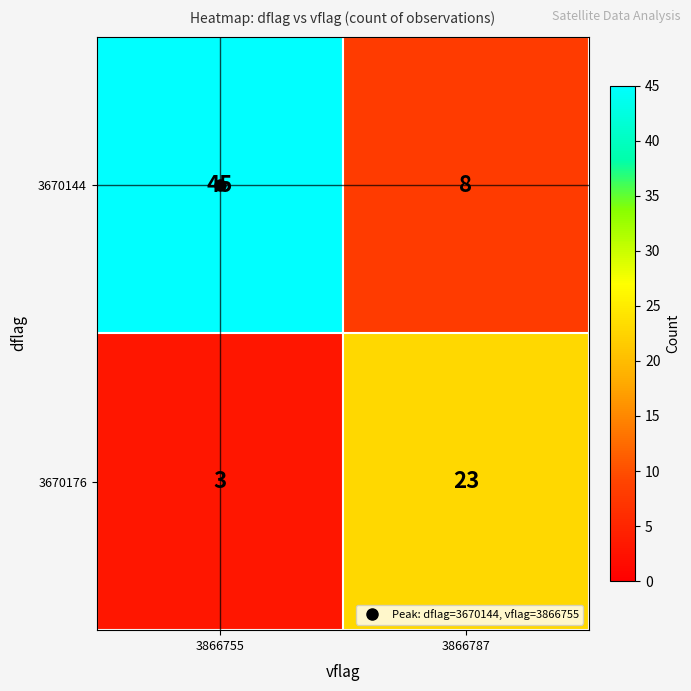

List the series in order of their overall mean, highest first.

3670144, 3670176